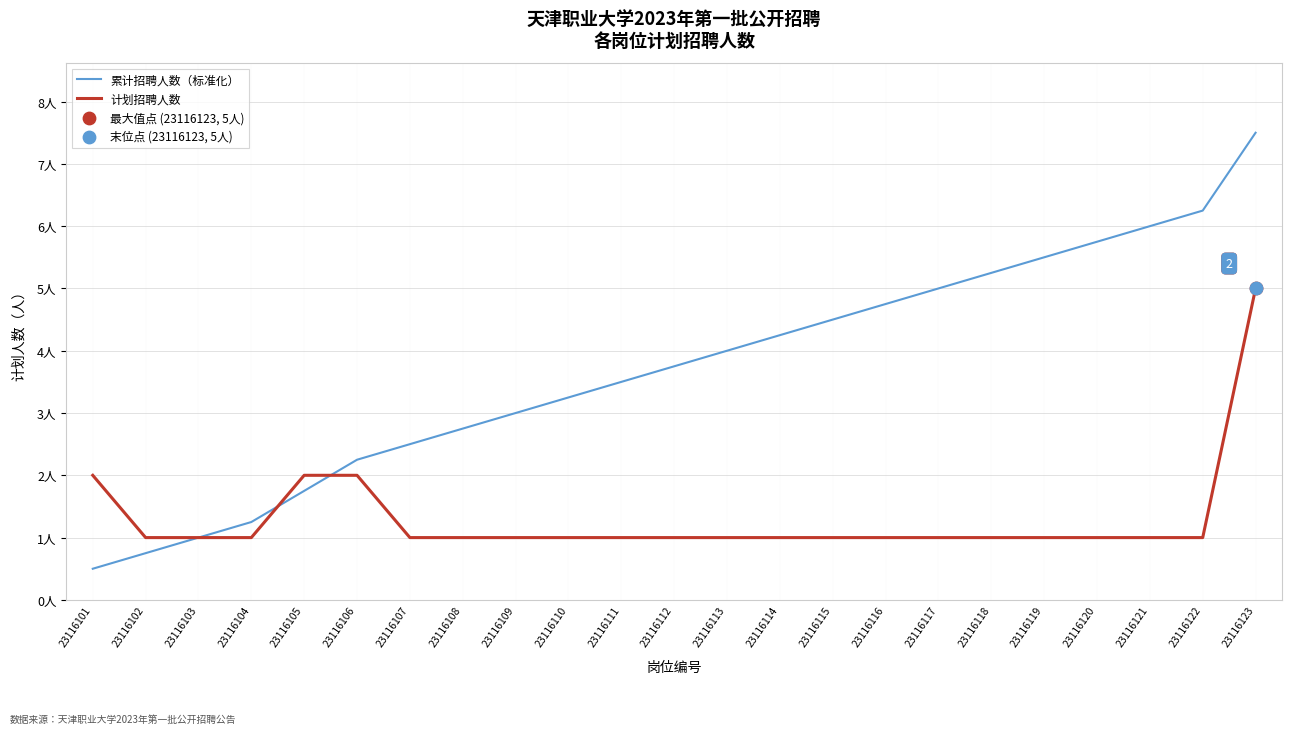

Is this an area chart (filled region under the line)?

No